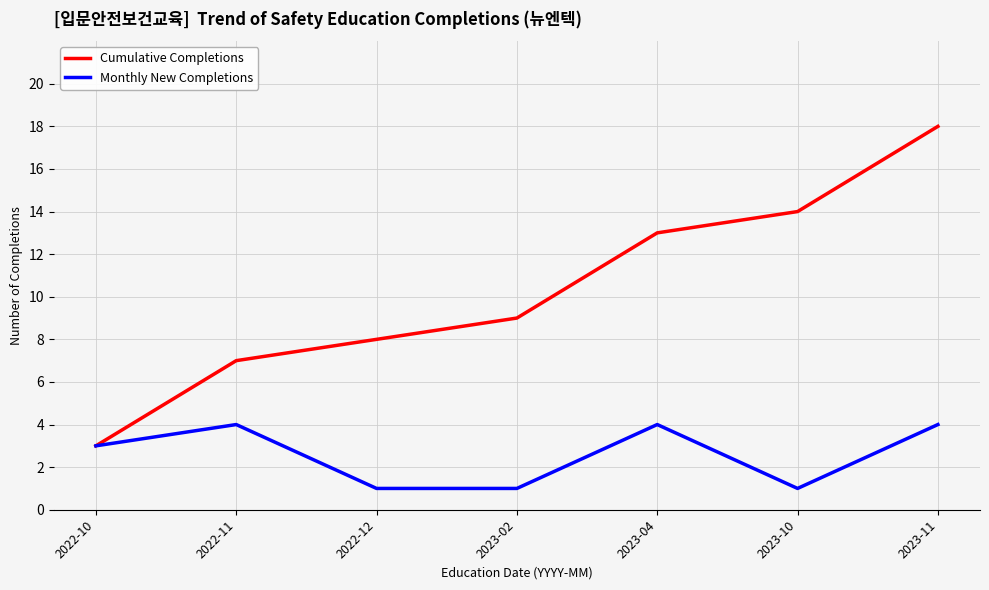

How many lines are shown in the chart?

2